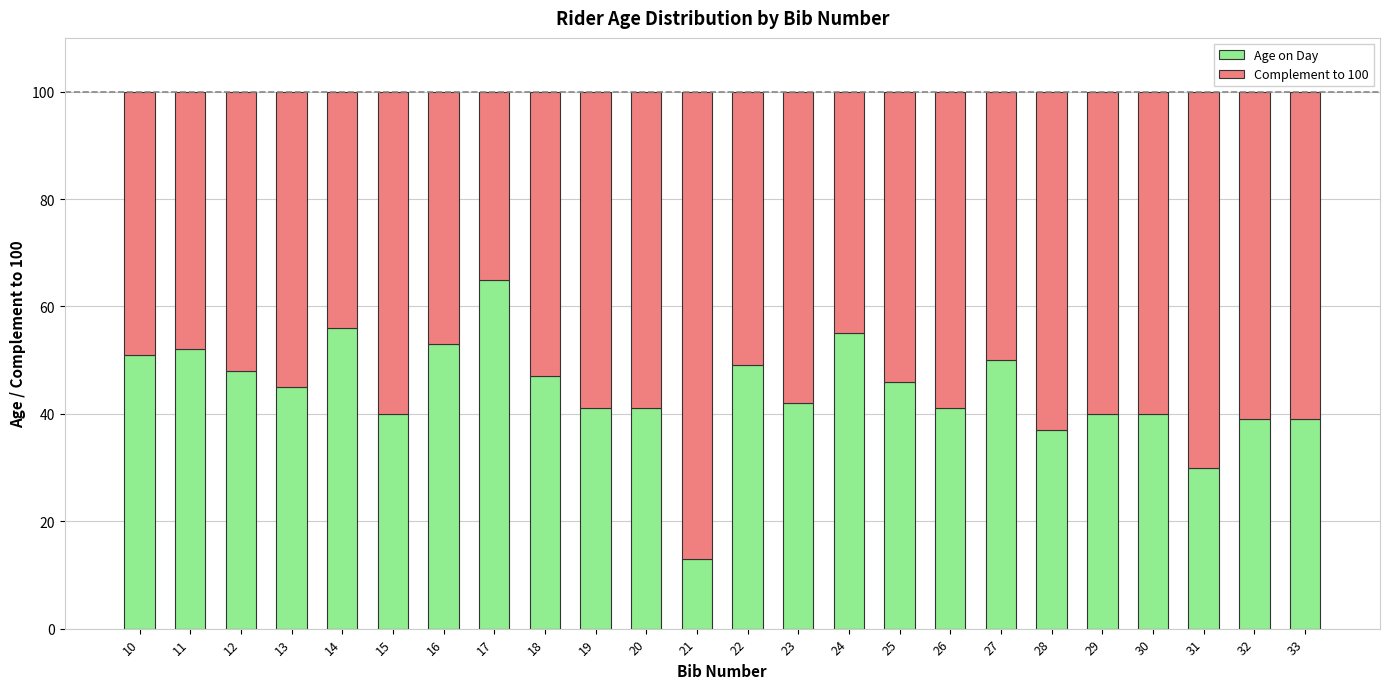

What is the difference between the Age on Day values at 26 and 25?

5